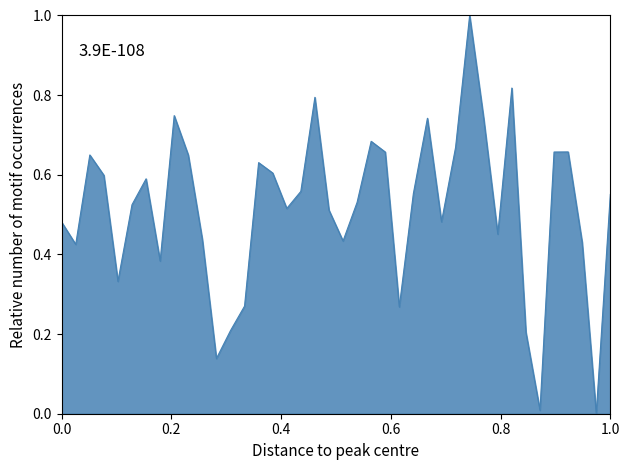

What is the difference between the maximum and minimum values?

1.0